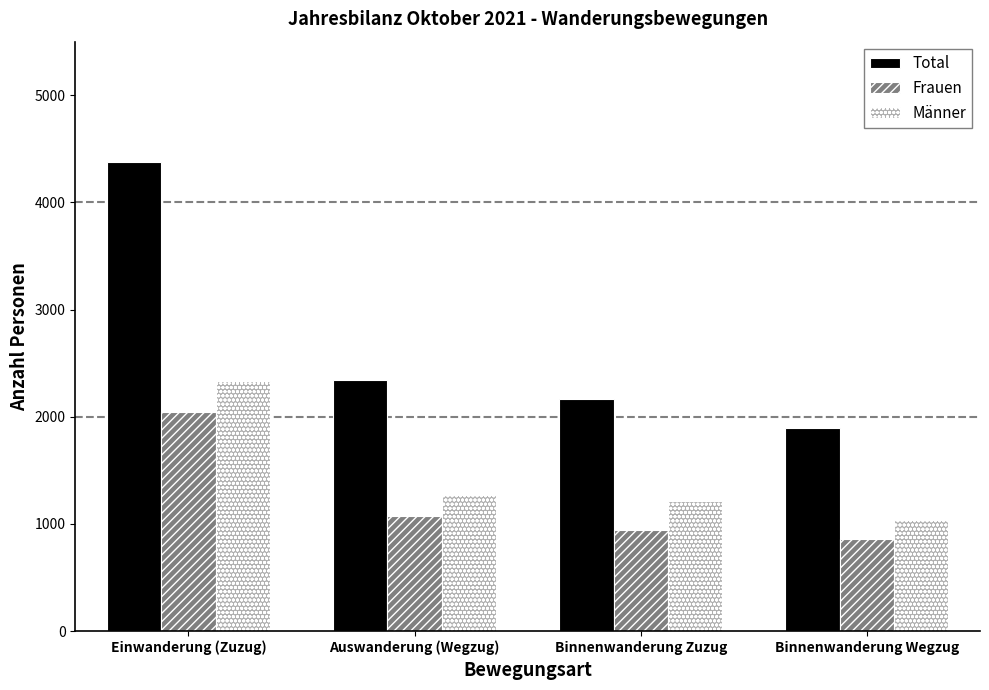

How many data points does each series have?

4